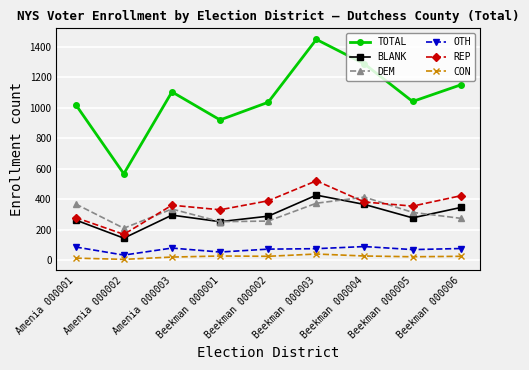

Which series has the widest spread of values?

TOTAL